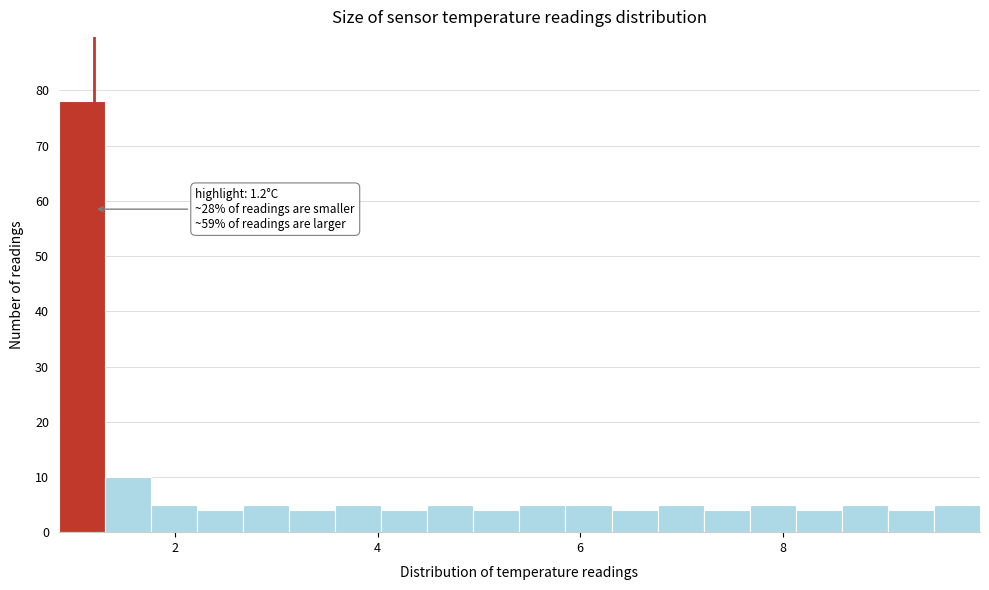

Read against the x-axis, roughly where is the centre of the tallest bar?

1.0